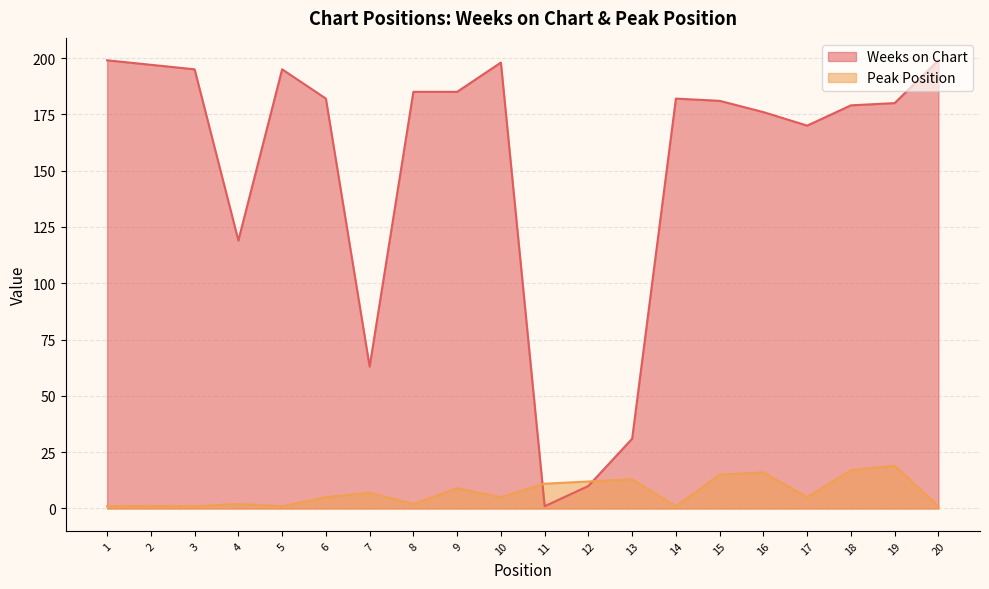

True or false: Weeks on Chart has a value of 180 at 19.

True